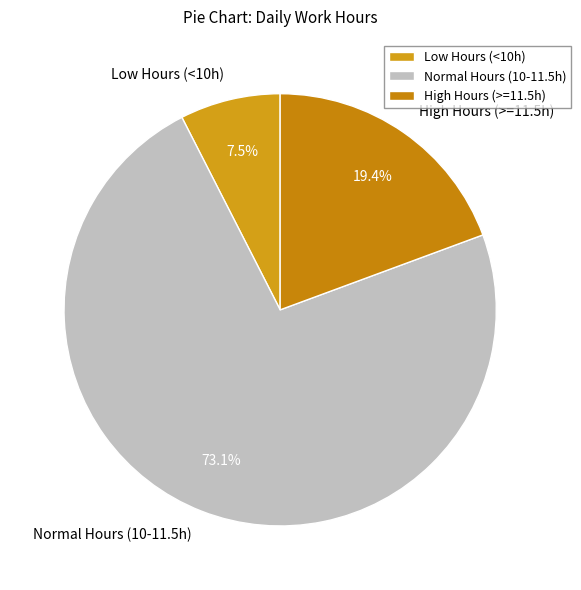

Count the number of slices in the pie.

3